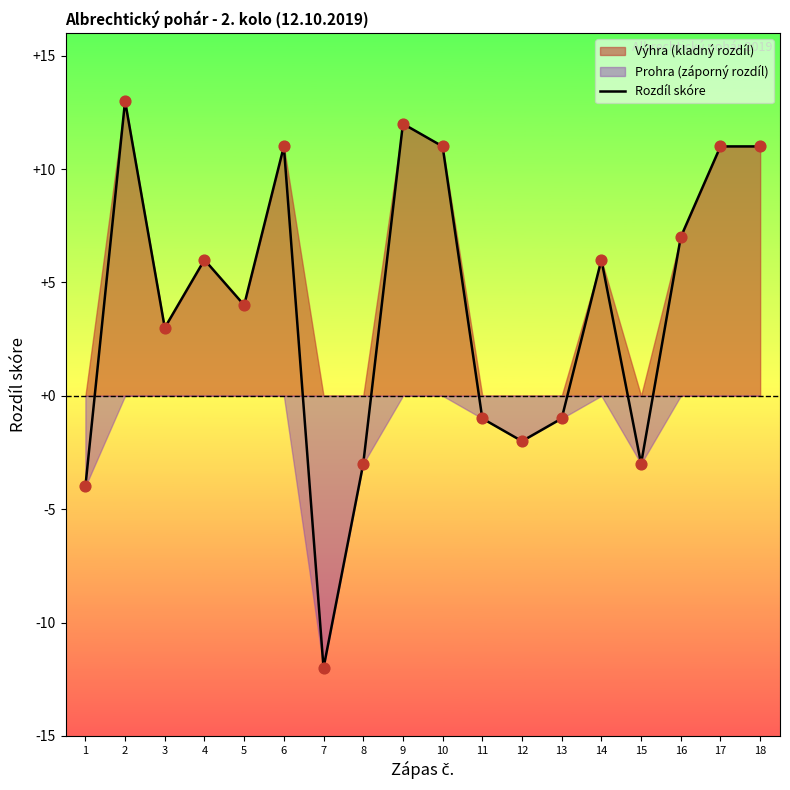

Which has a higher value, 10 or 5?

10